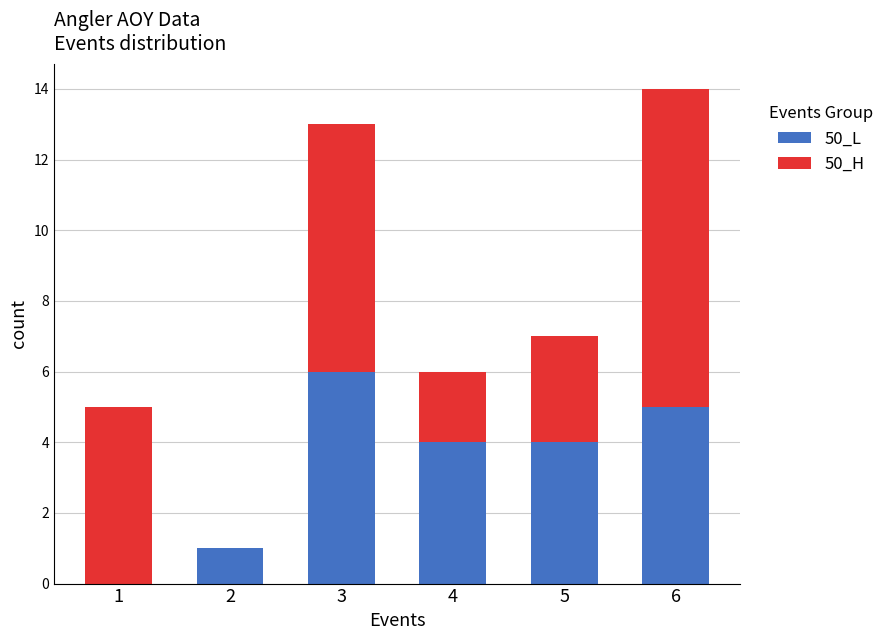

What is the total value across all series at 6?

14